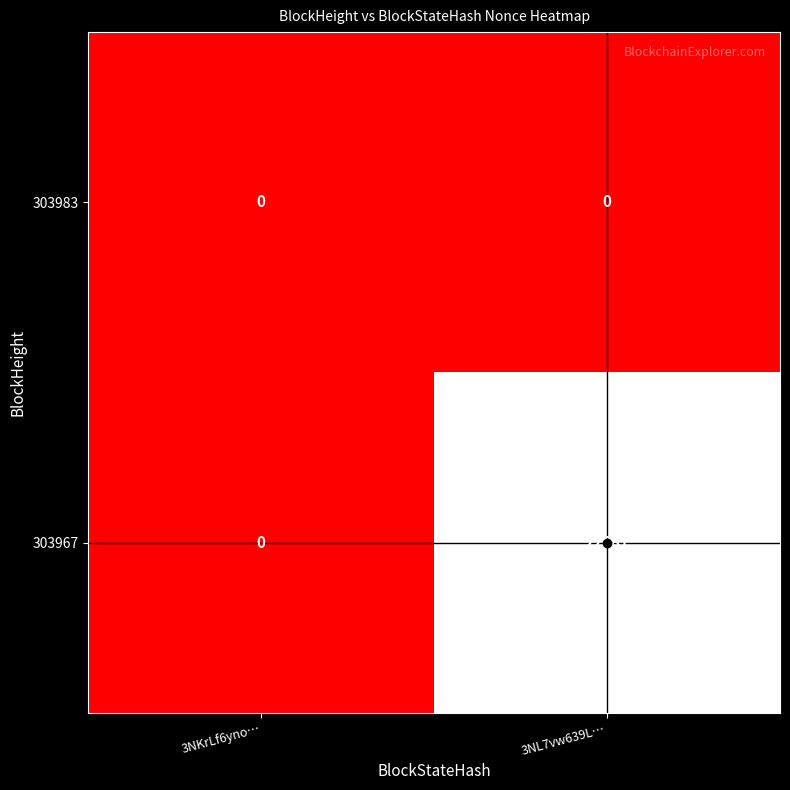

Which series changed the most between 3NKrLf6yno… and 3NL7vw639L…?

303967